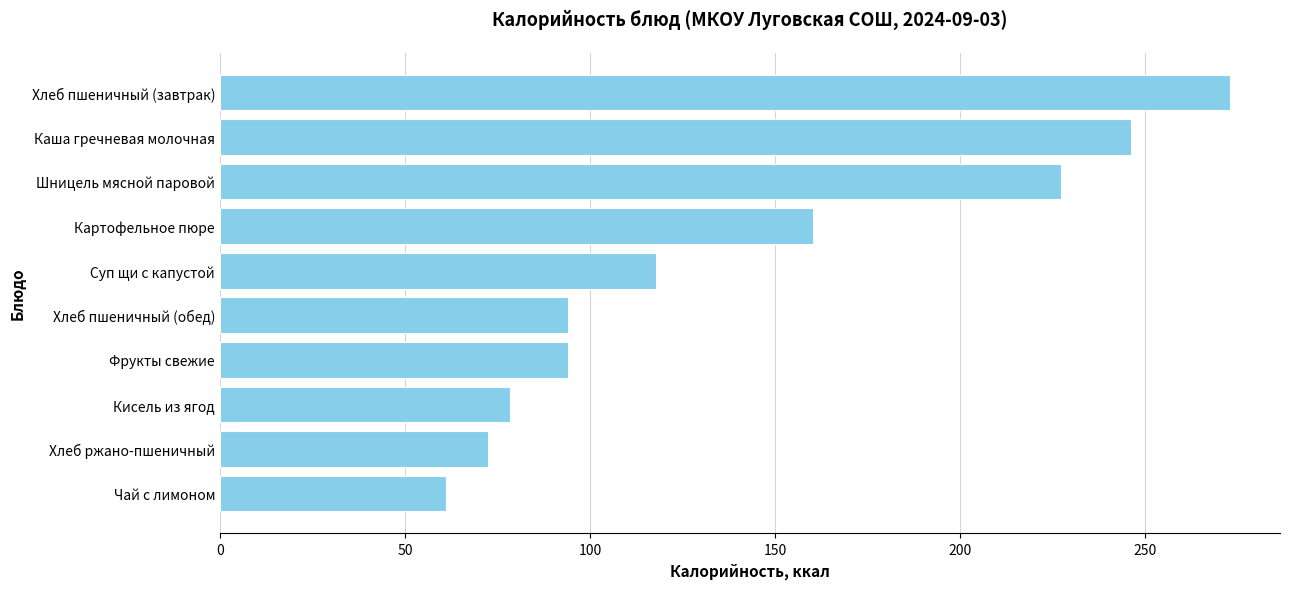

The chart shows a value of 101.9 at Хлеб ржано-пшеничный. True or false?

False